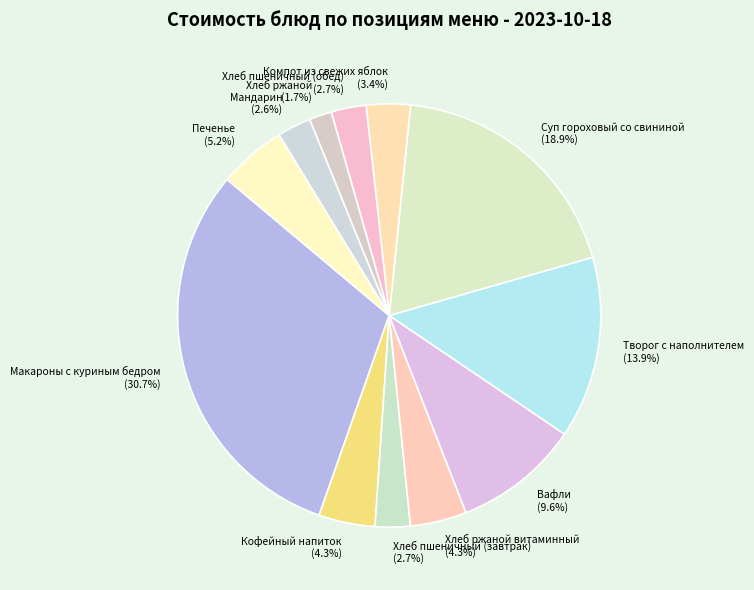

What percentage do Вафли (9.6%) and Мандарин (2.6%) together represent?

12.2%